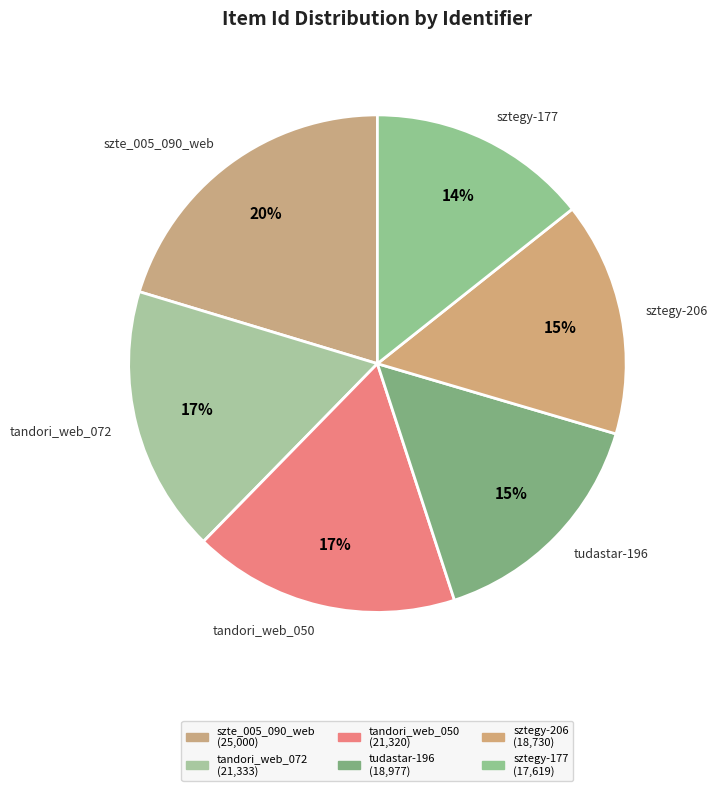

Do sztegy-206 and tandori_web_072 together represent more than half of the pie?

No